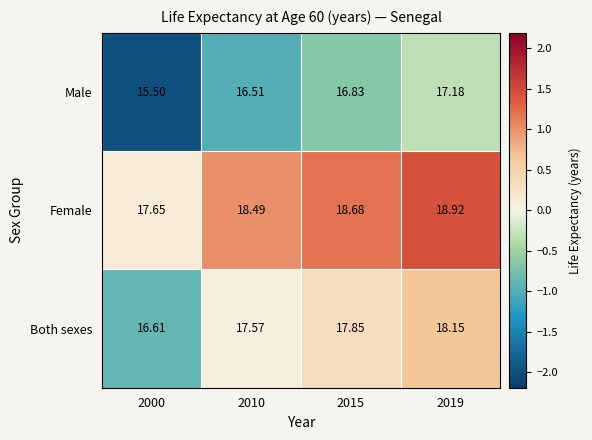

Which series has the largest range (max minus min)?

Male